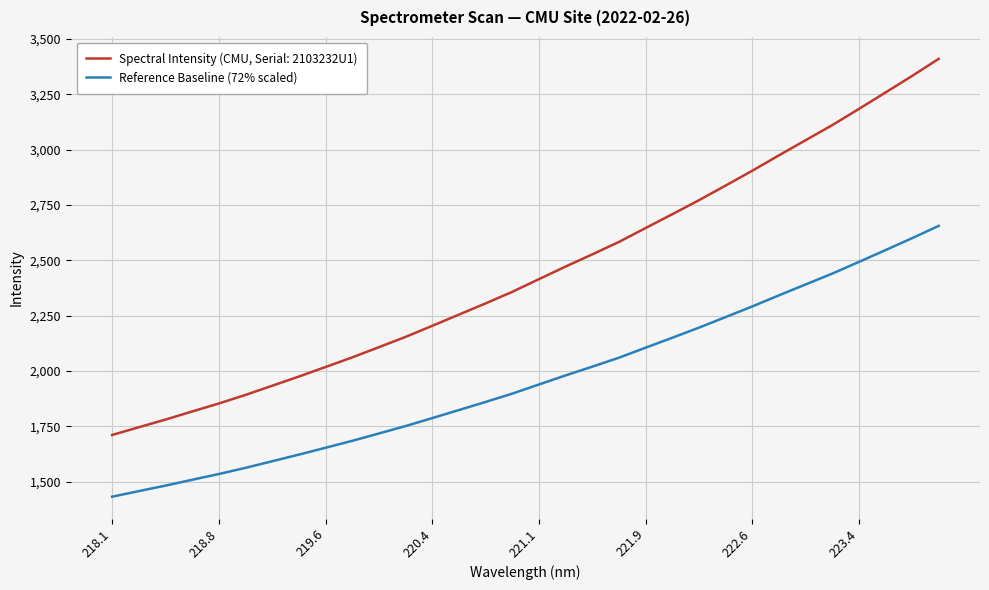

List the series in order of their overall mean, lowest first.

Reference Baseline (72% scaled), Spectral Intensity (CMU, Serial: 2103232U1)